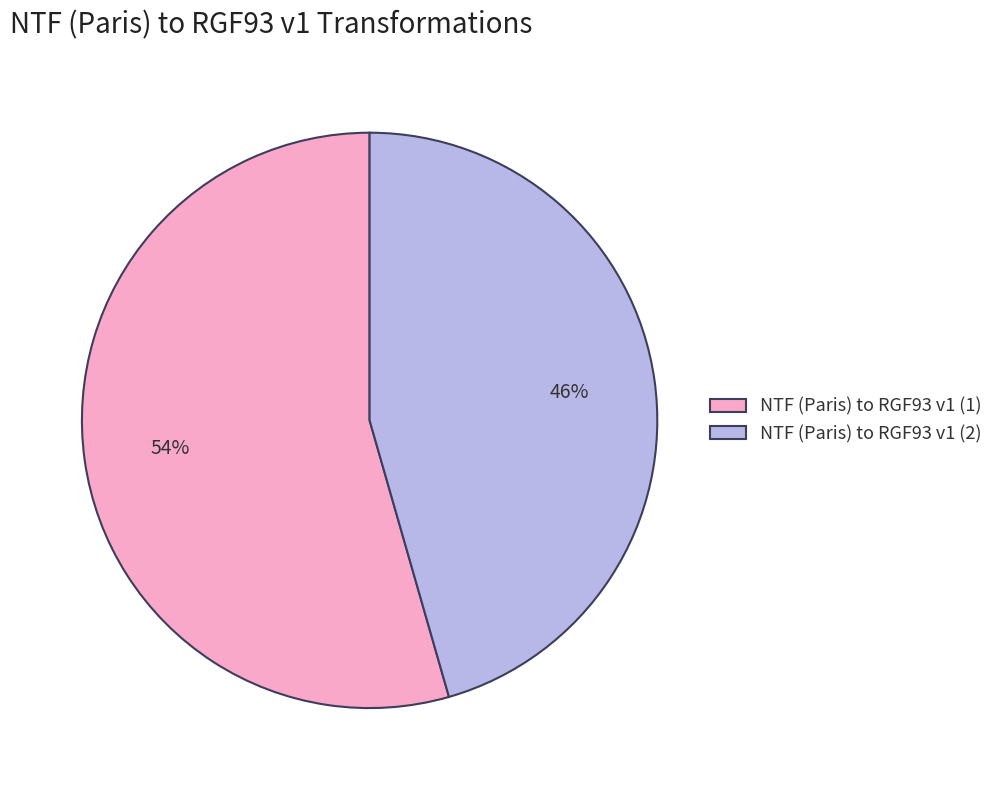

To the nearest percent, what is the average slice percentage?

50%